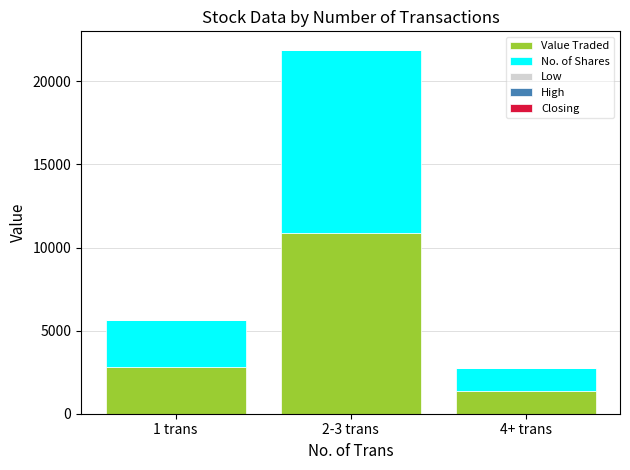

Which category has the highest value in the Value Traded series?

2-3 trans